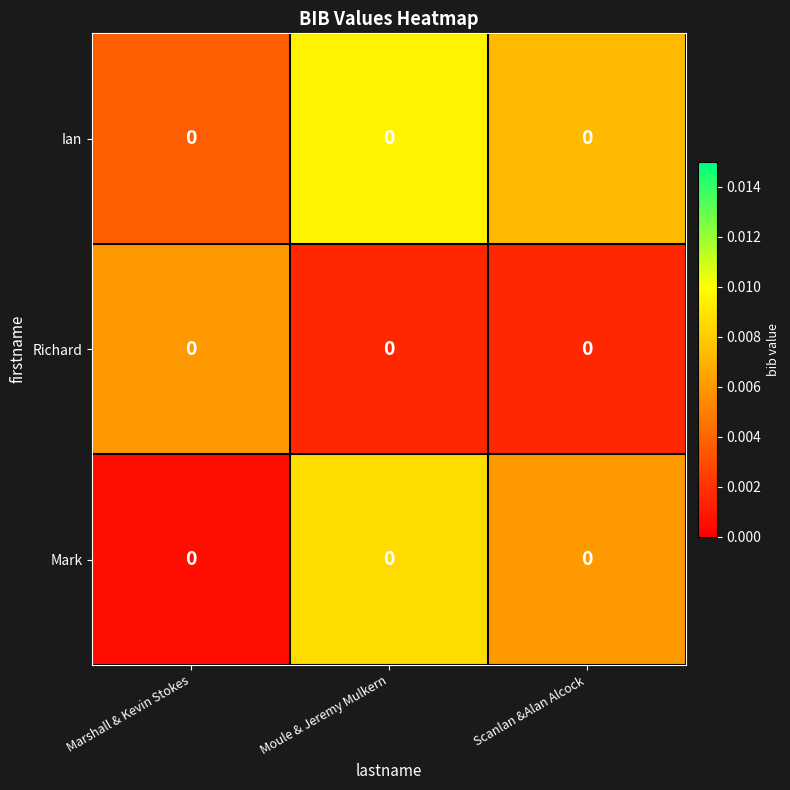

Reading right to left, list all the values displayed in this chart.

Ian: Scanlan &Alan Alcock=0.0	Moule & Jeremy Mulkern=0.0	Marshall & Kevin Stokes=0.0
Richard: Scanlan &Alan Alcock=0.0	Moule & Jeremy Mulkern=0.0	Marshall & Kevin Stokes=0.0
Mark: Scanlan &Alan Alcock=0.0	Moule & Jeremy Mulkern=0.0	Marshall & Kevin Stokes=0.0